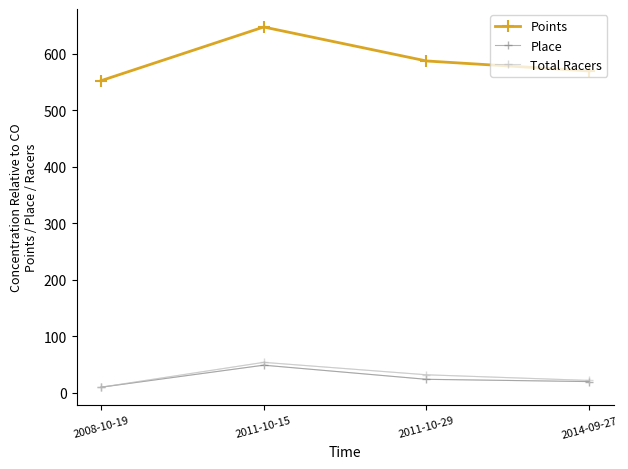

What is the label of the 2nd point from the right?

2011-10-29